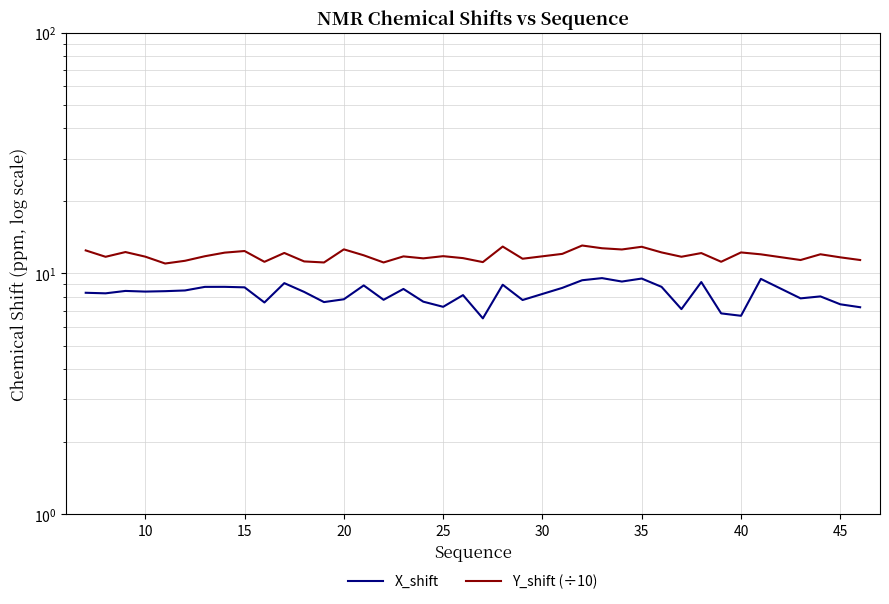

The Y_shift (÷10) series shows 4.2 at 35. True or false?

False